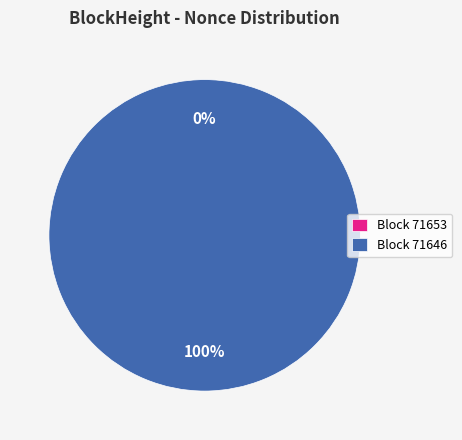

To the nearest percent, what percentage of the pie is 71646?

100%